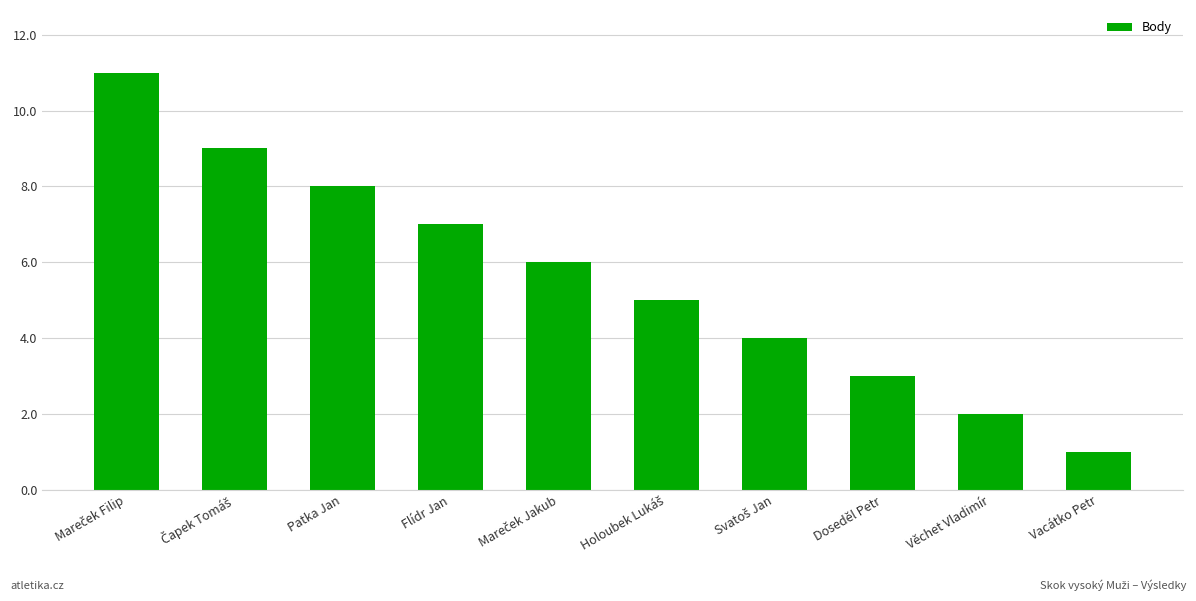

Approximately how many times larger is the value at Patka Jan compared to Věchet Vladimír?

4.0